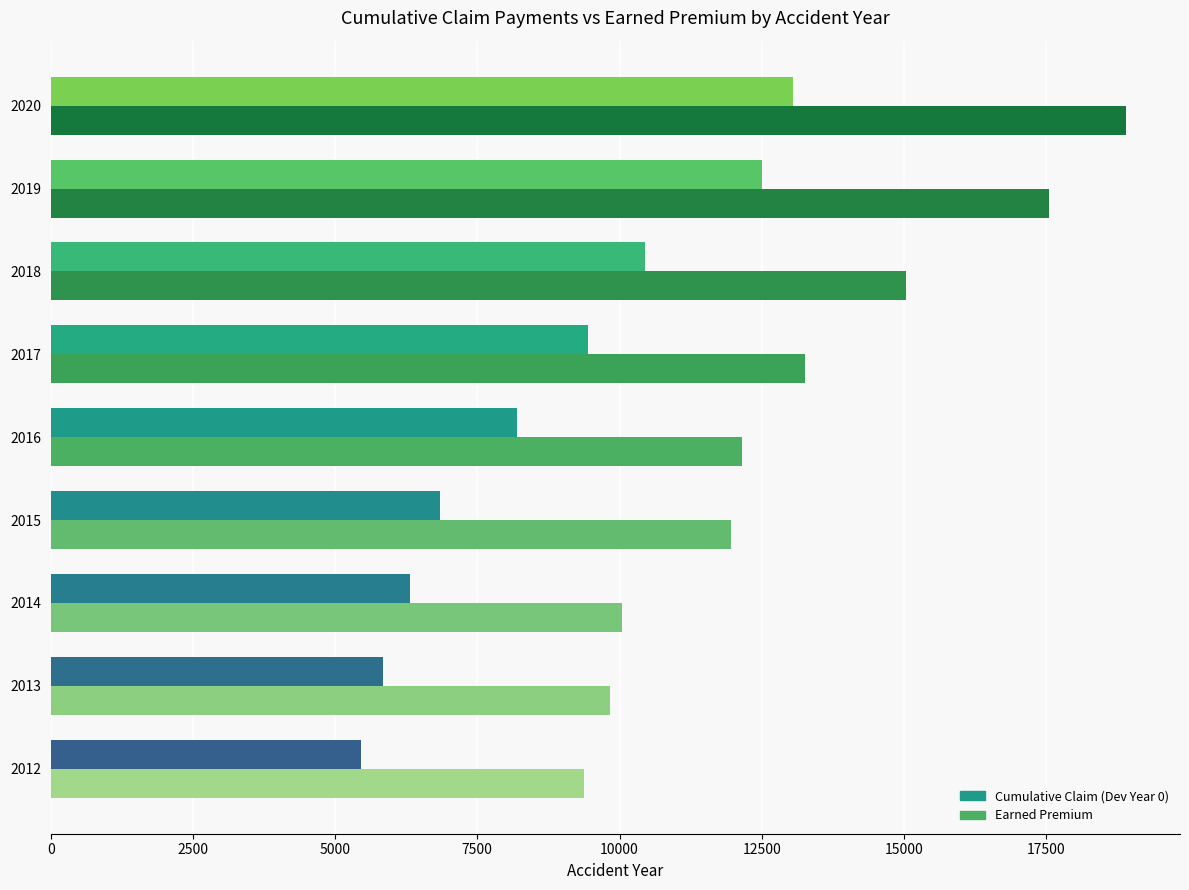

What is the greatest value displayed?

18909.0